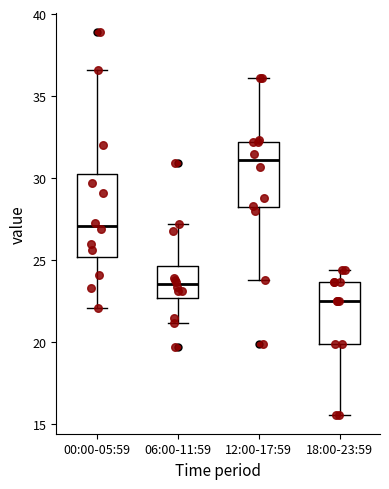

Reading left to right, read every box against the y-axis: the position of its median line, the range the box covers, and the ends of its whiskers. The values are not printed on the chart, so give them approximately, as read against the axis.

00:00-05:59: median 27.0, box 25.0 to 30.5, whiskers 22.0 to 36.5
06:00-11:59: median 23.5, box 22.5 to 24.5, whiskers 21.0 to 27.0
12:00-17:59: median 31.0, box 28.0 to 32.0, whiskers 24.0 to 36.0
18:00-23:59: median 22.5, box 20.0 to 23.5, whiskers 15.5 to 24.5